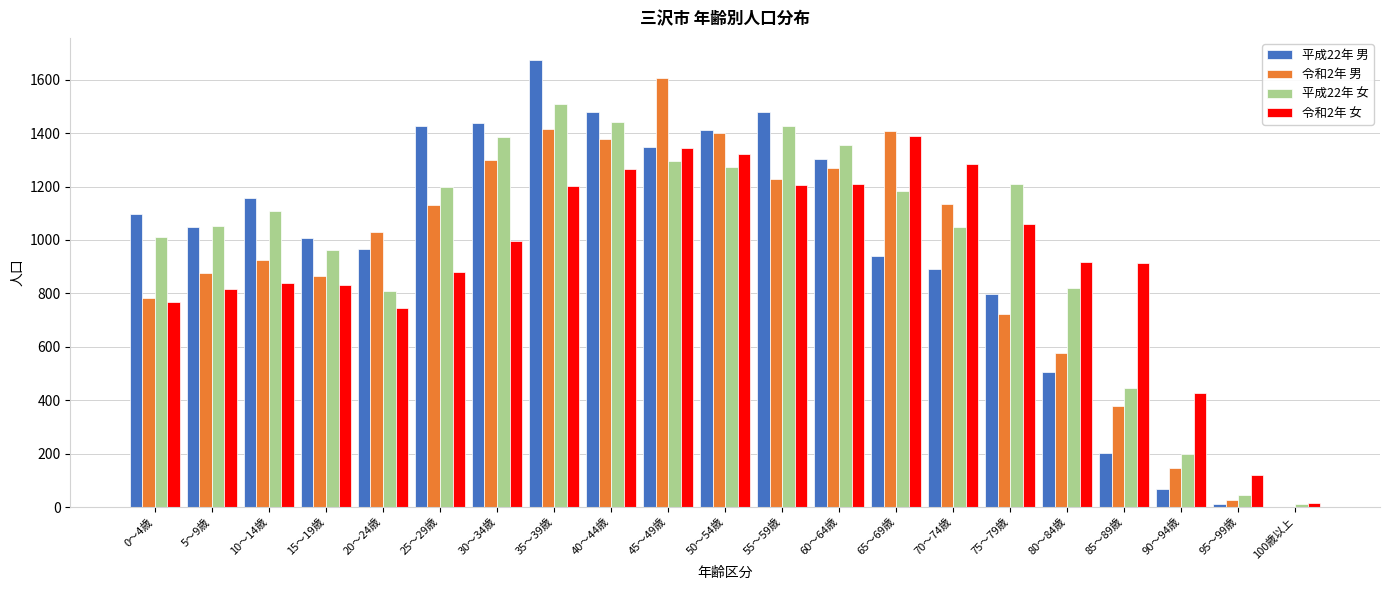

Is it true that 平成22年 男 equals 1305 at 60～64歳?

True